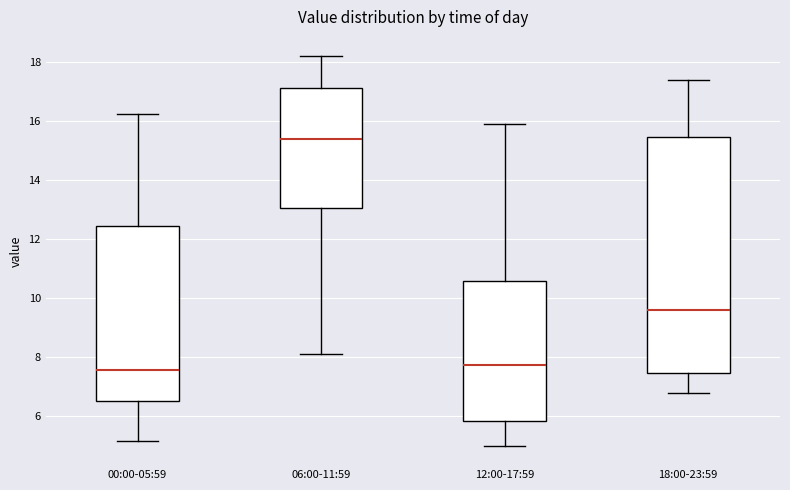

Where is the upper edge of the box for 12:00-17:59 on the y-axis? The values are not printed on the chart, so give them approximately, as read against the axis.

10.6